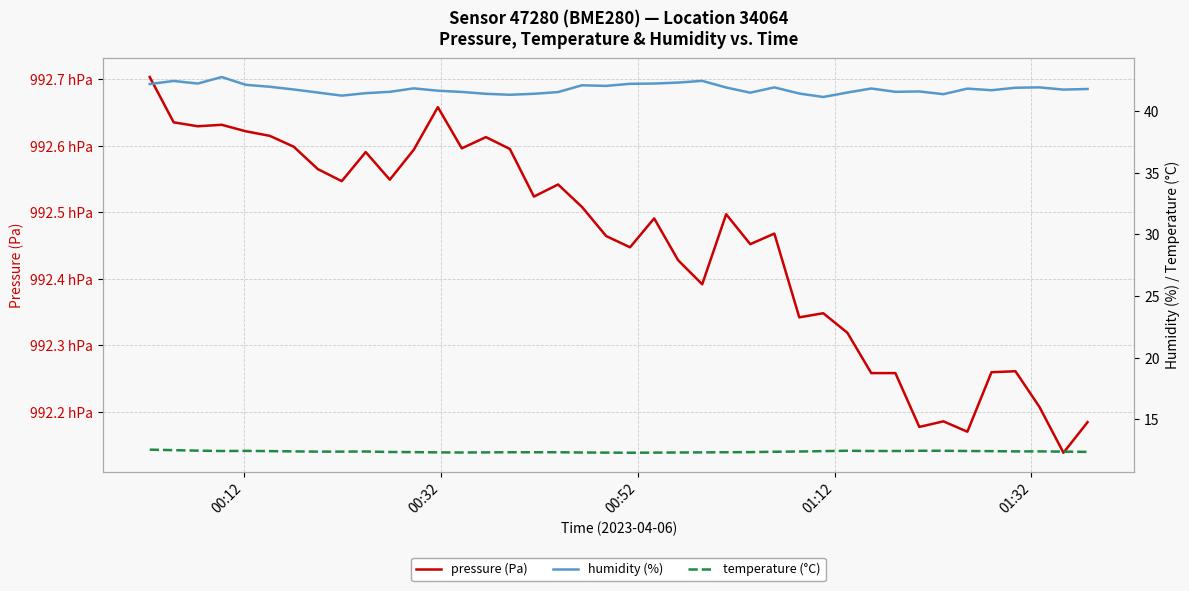

How many interior local valleys does the temperature (°C) series have?

3